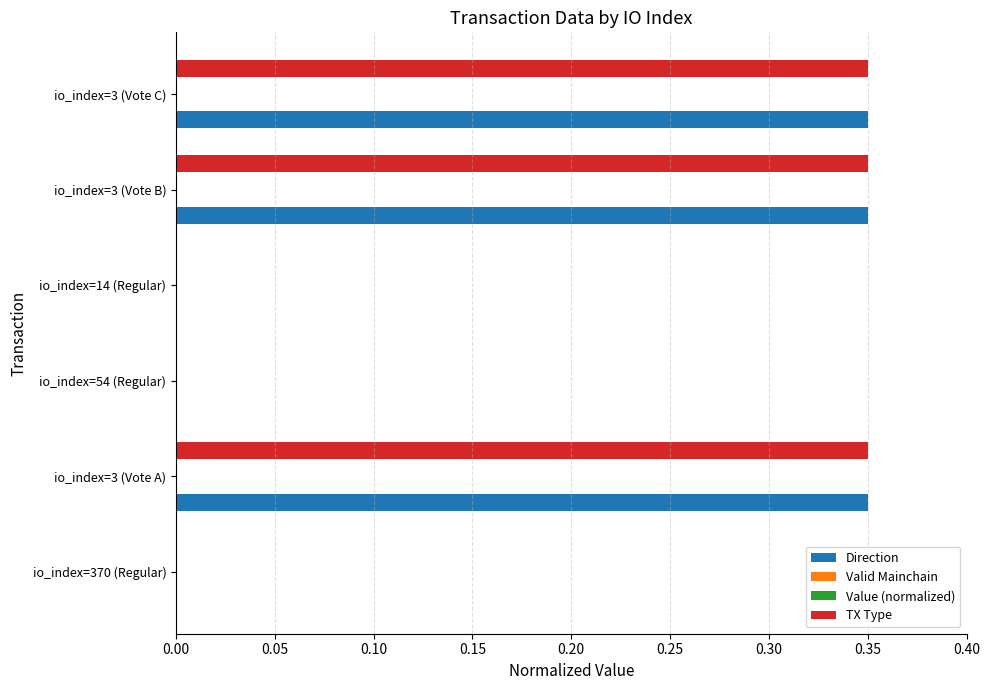

What is the maximum value for Direction?

0.3